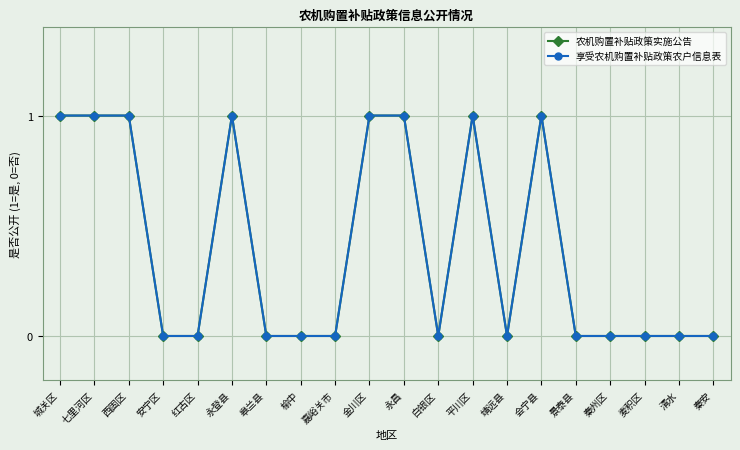

Is this an area chart (filled region under the line)?

No